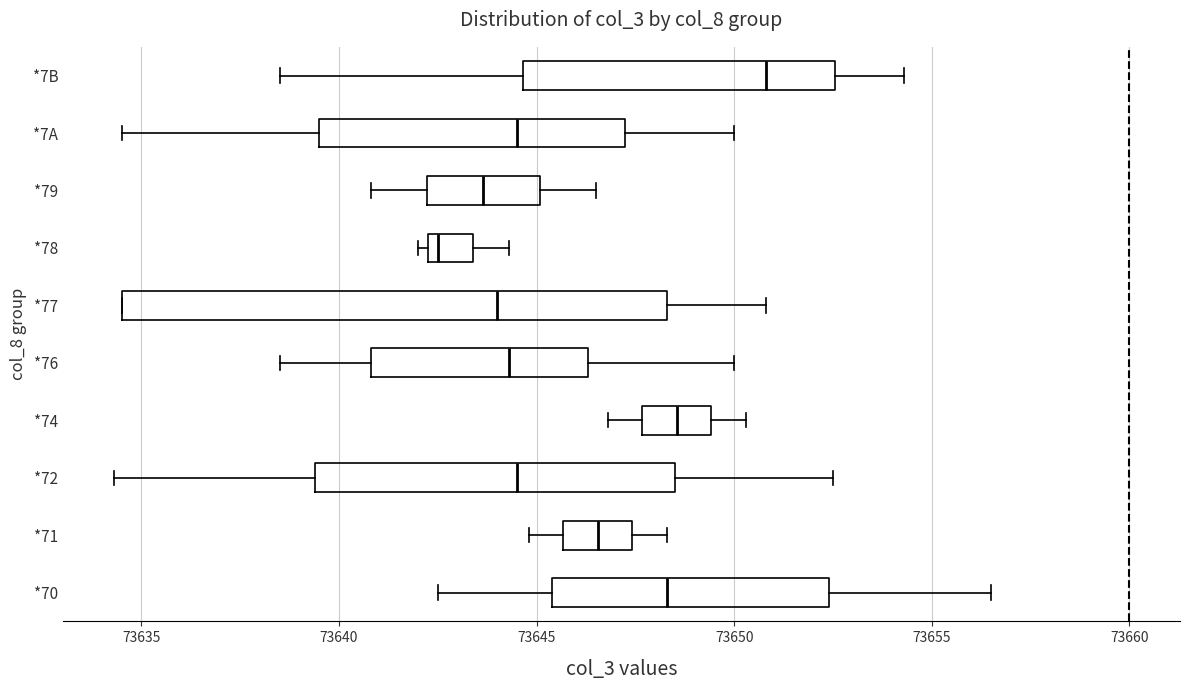

Comparing the boxes themselves (not the whiskers), which one is the widest?

*77